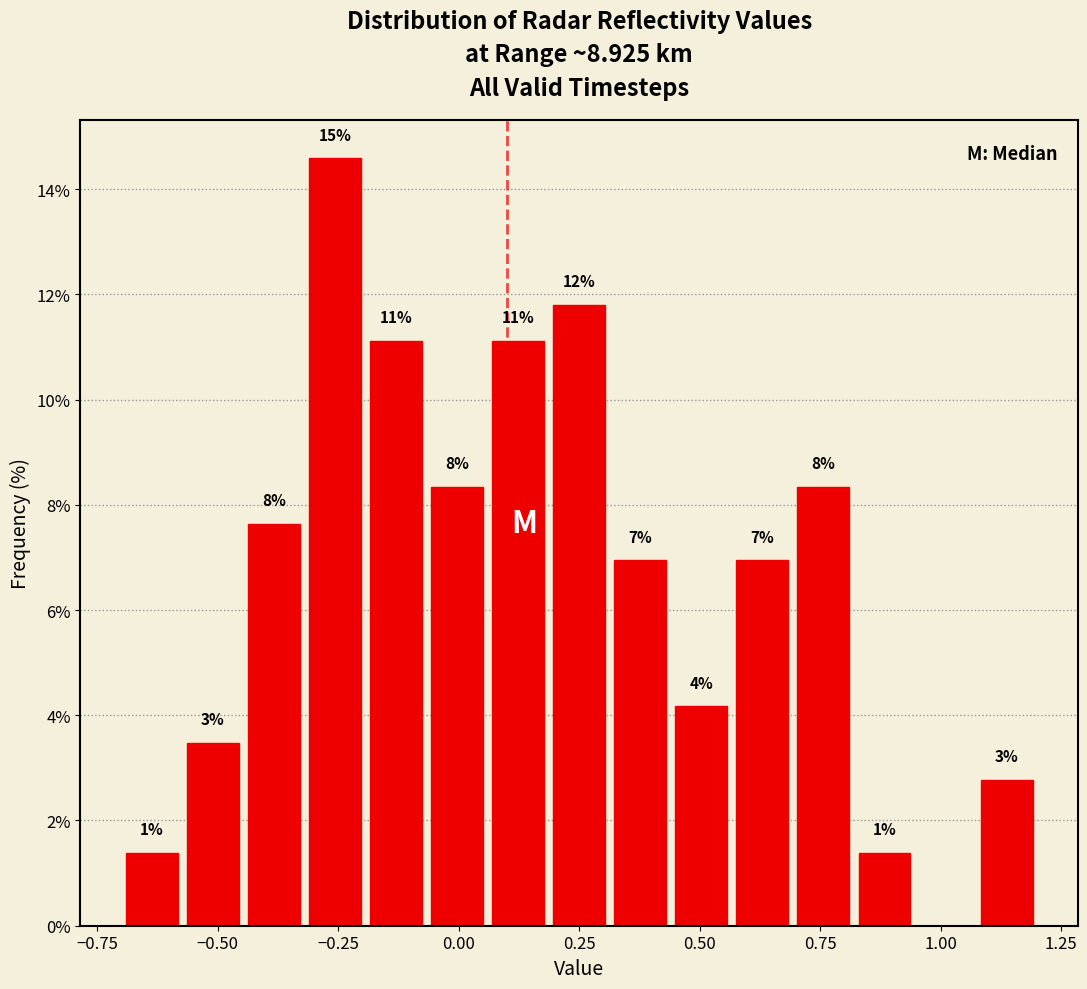

Read against the x-axis, roughly where is the centre of the tallest bar?

-0.25